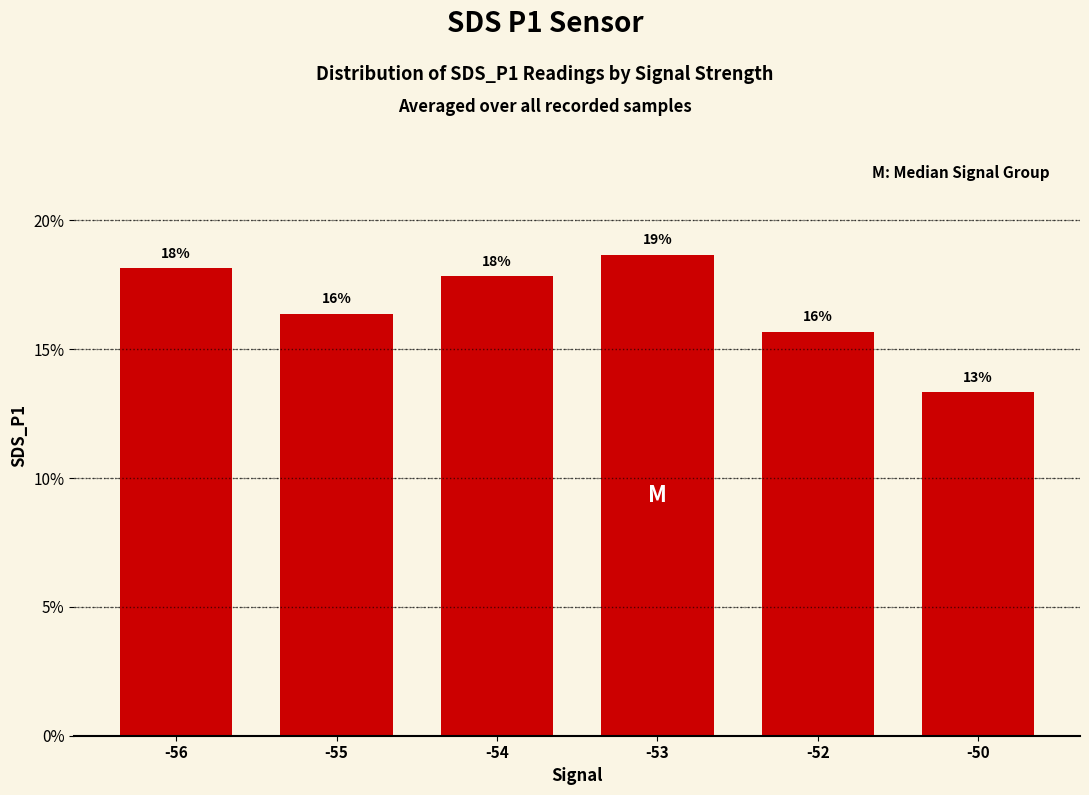

Are the bars horizontal?

No